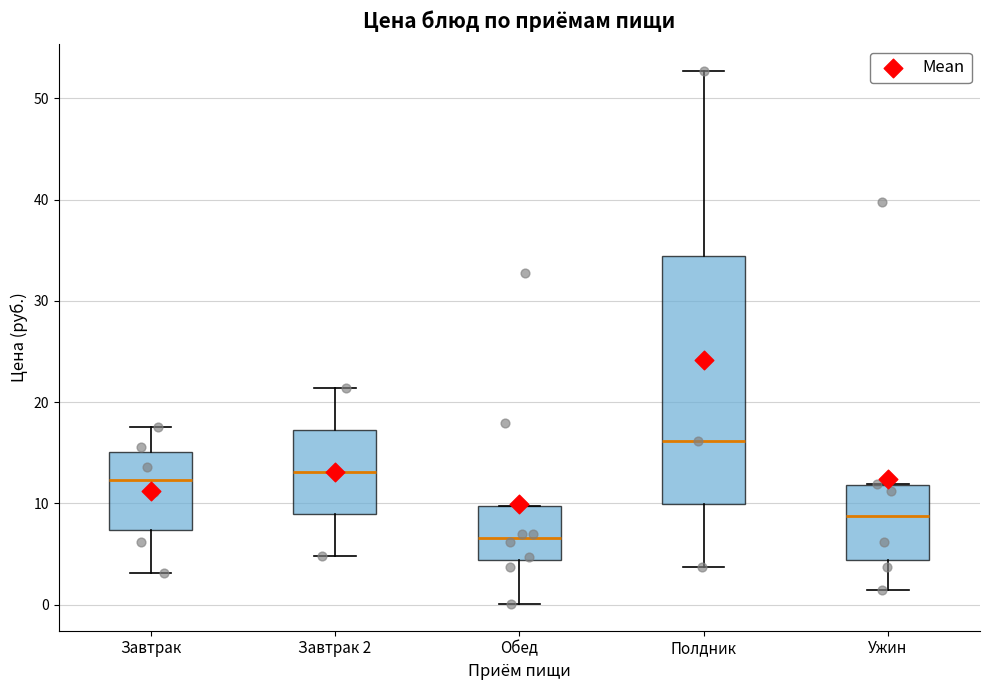

Which box is the tallest, from its lower edge to its upper edge?

Полдник